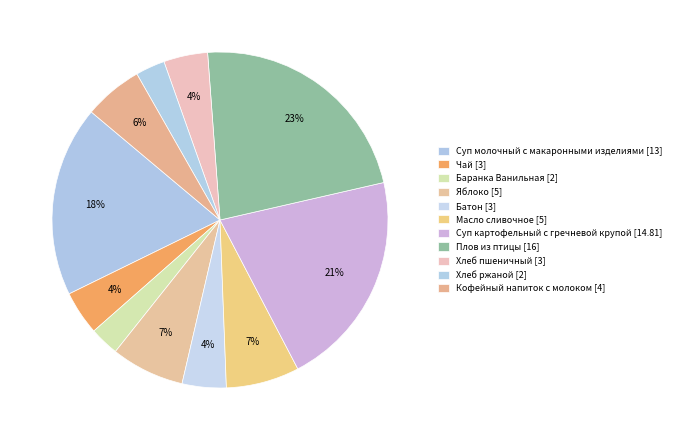

Which slice is the smallest?

Баранка Ванильная